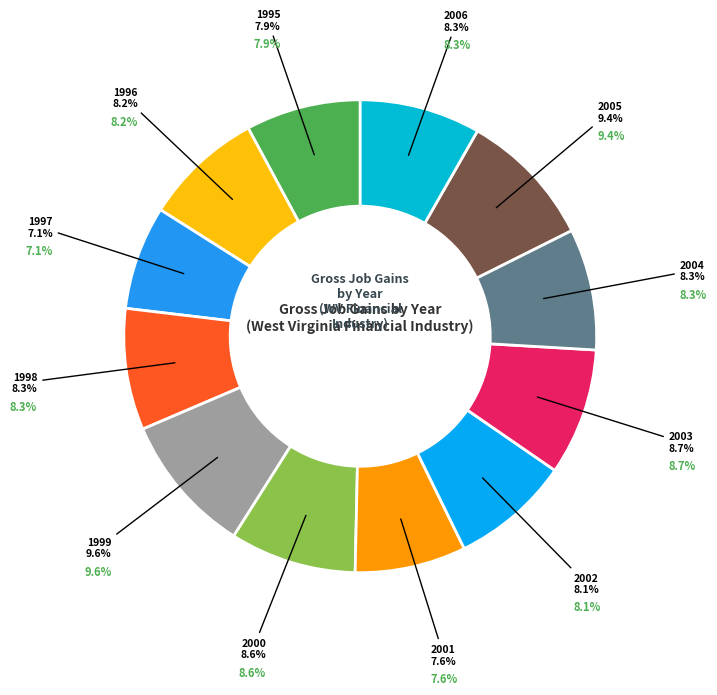

Does 1995 represent more than half of the total?

No